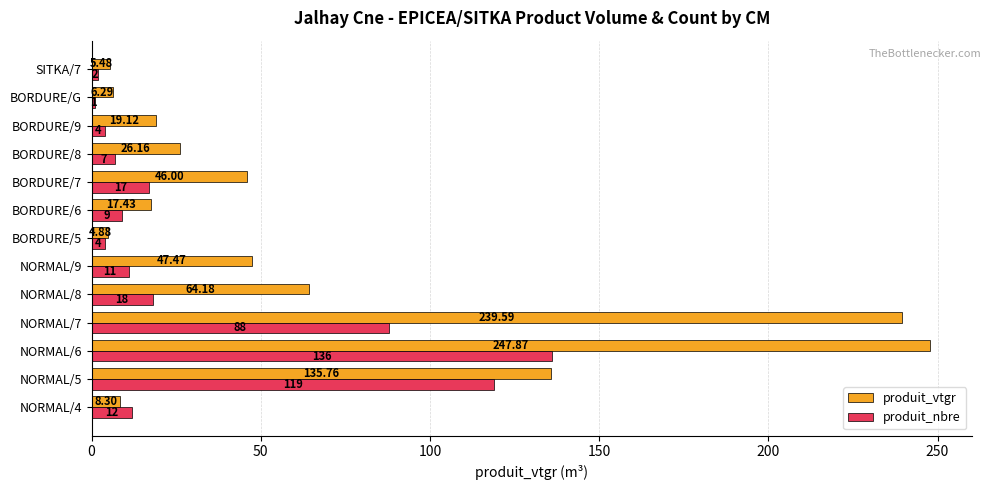

Which series has the largest range (max minus min)?

produit_vtgr